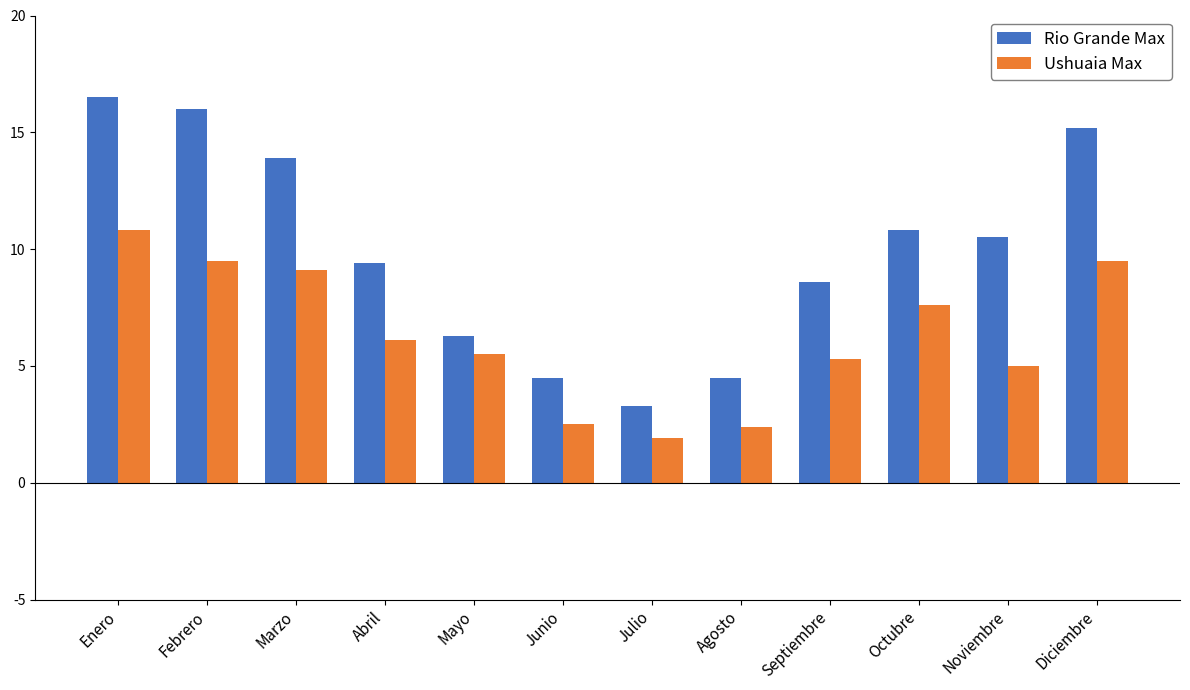

Rank the series at Octubre from lowest to highest value.

Ushuaia Max, Rio Grande Max